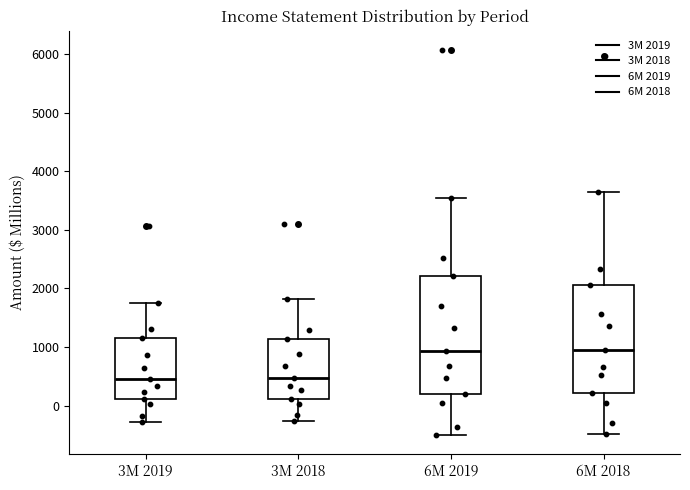

Reading left to right, transcribe this box plot: for each box, give where its median line is, the range the box spans, and where its two whiskers end, as read against the y-axis. The values are not printed on the chart, so give them approximately, as read against the axis.

3M 2019: median 500, box 100 to 1100, whiskers -300 to 1800
3M 2018: median 500, box 100 to 1100, whiskers -300 to 1800
6M 2019: median 900, box 200 to 2200, whiskers -500 to 3600
6M 2018: median 1000, box 200 to 2100, whiskers -500 to 3700